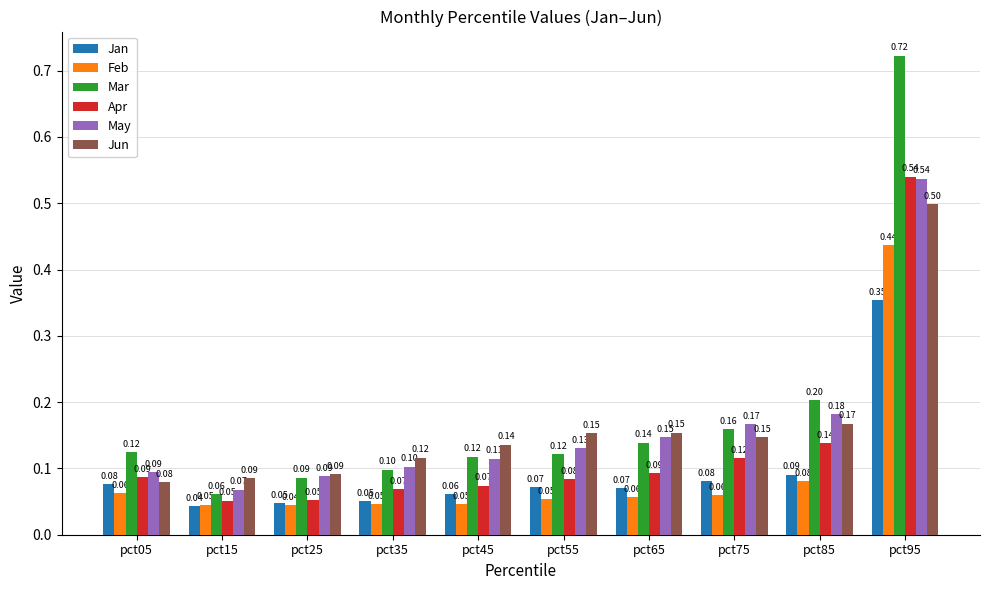

Rank the series at pct85 from lowest to highest value.

Feb, Jan, Apr, Jun, May, Mar